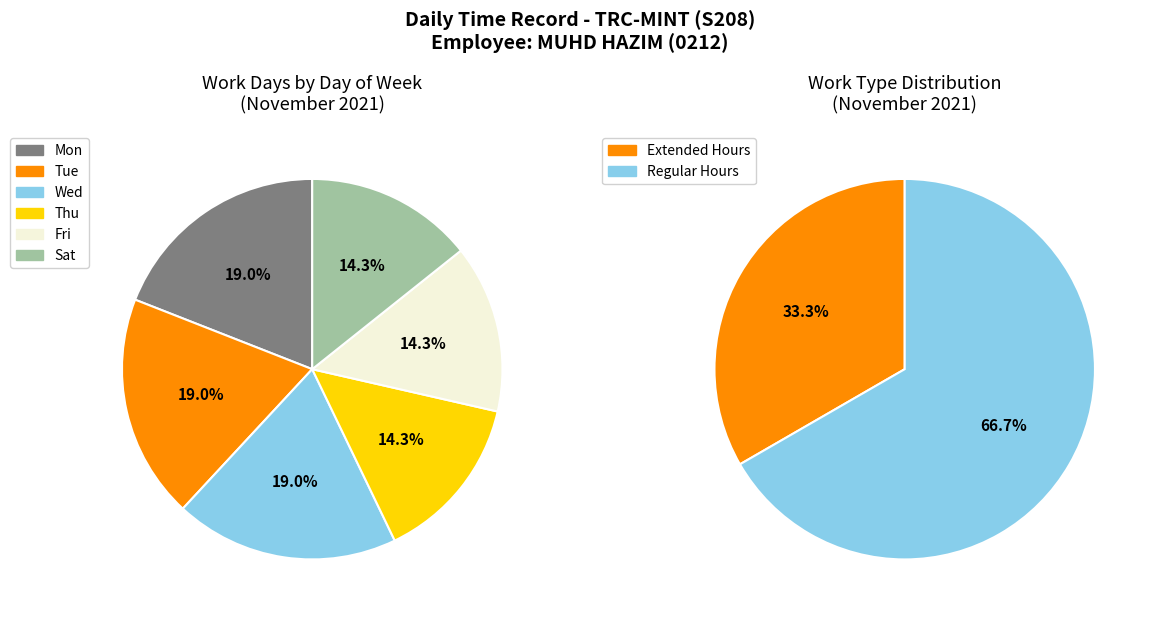

The Fri slice represents 1% of the pie. True or false?

False